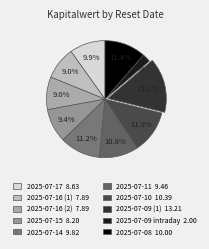

Is there any slice that represents more than half of the pie?

No